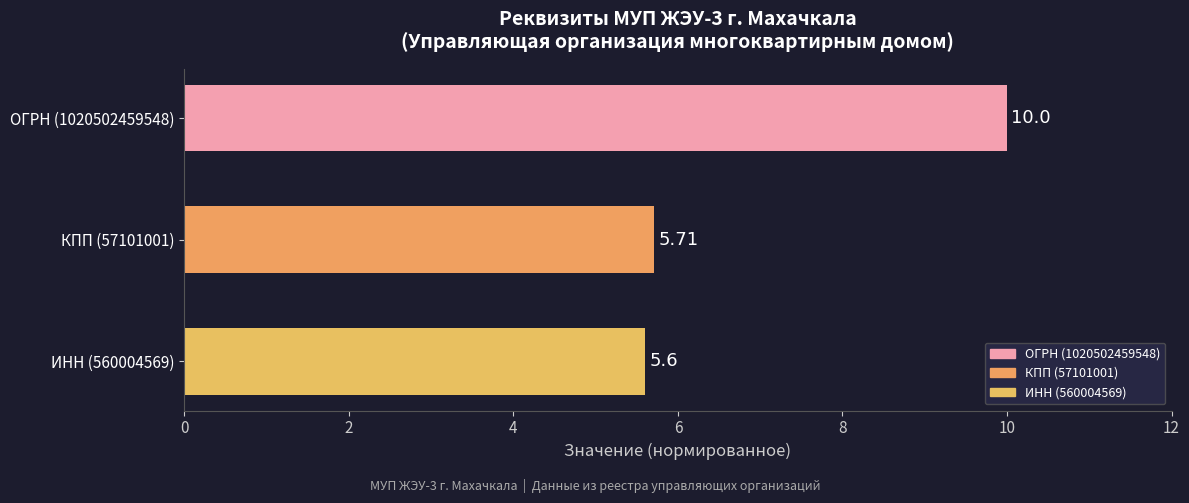

Rank the categories by value from lowest to highest.

ИНН (560004569), КПП (57101001), ОГРН (1020502459548)